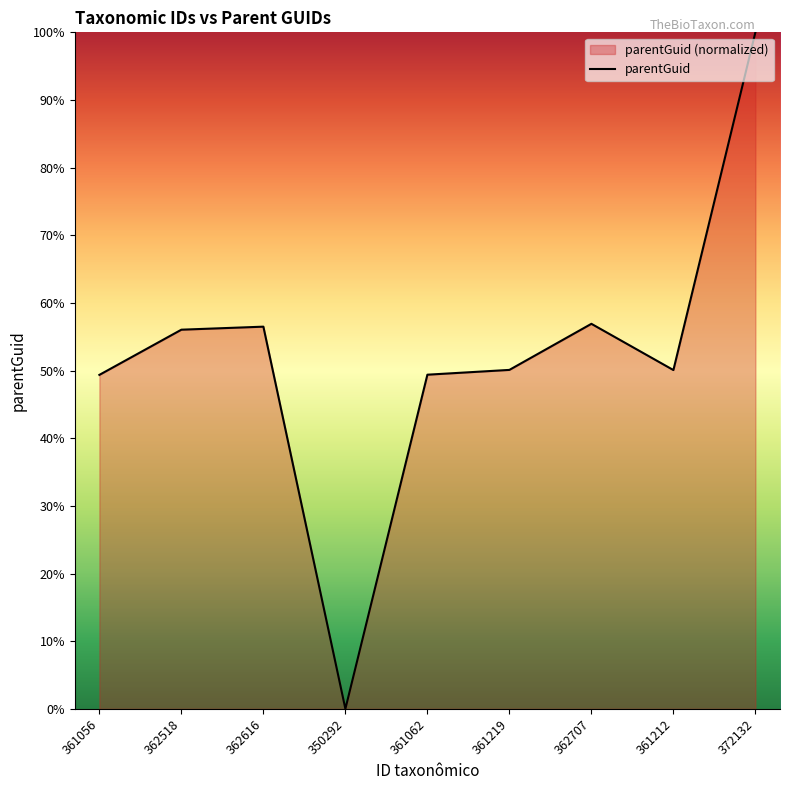

Which label corresponds to the smallest value in the chart?

350292